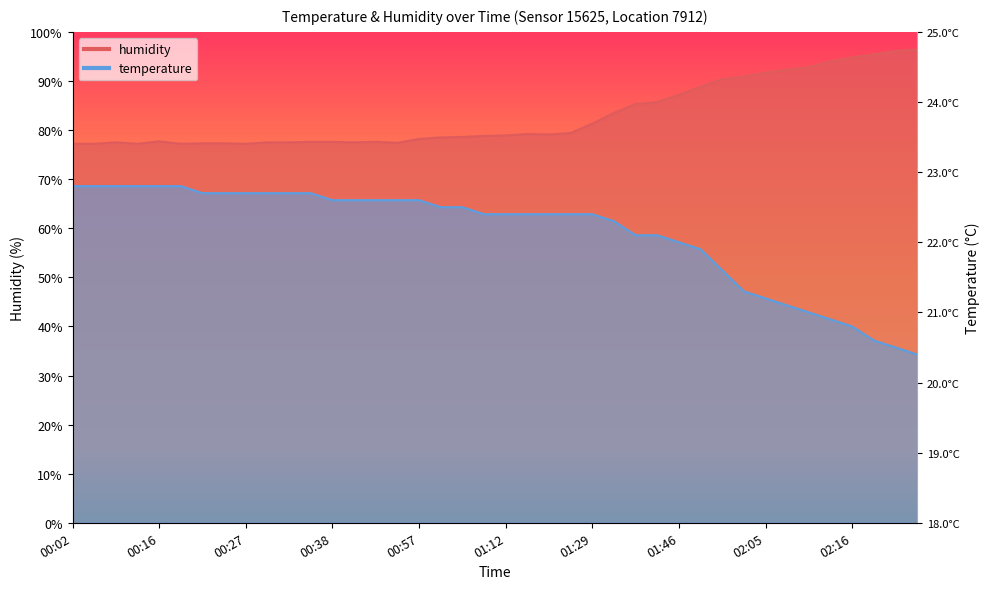

What are all the series names shown in the legend?

temperature, humidity